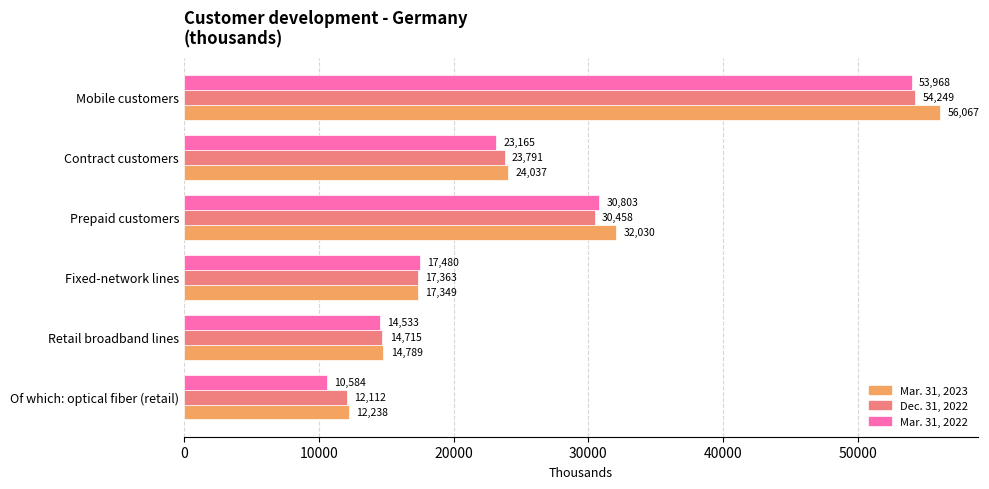

Which category has the lowest value in the Dec. 31, 2022 series?

Of which: optical fiber (retail)